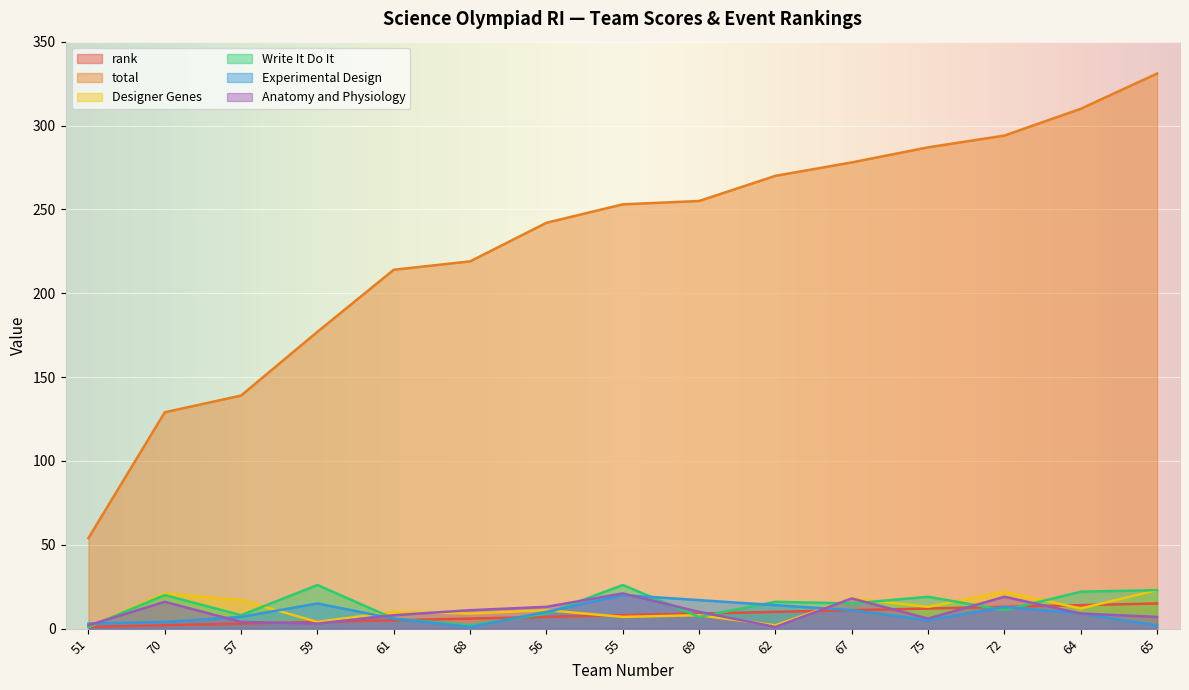

Where do Write It Do It and Experimental Design first cross each other?

51 and 70